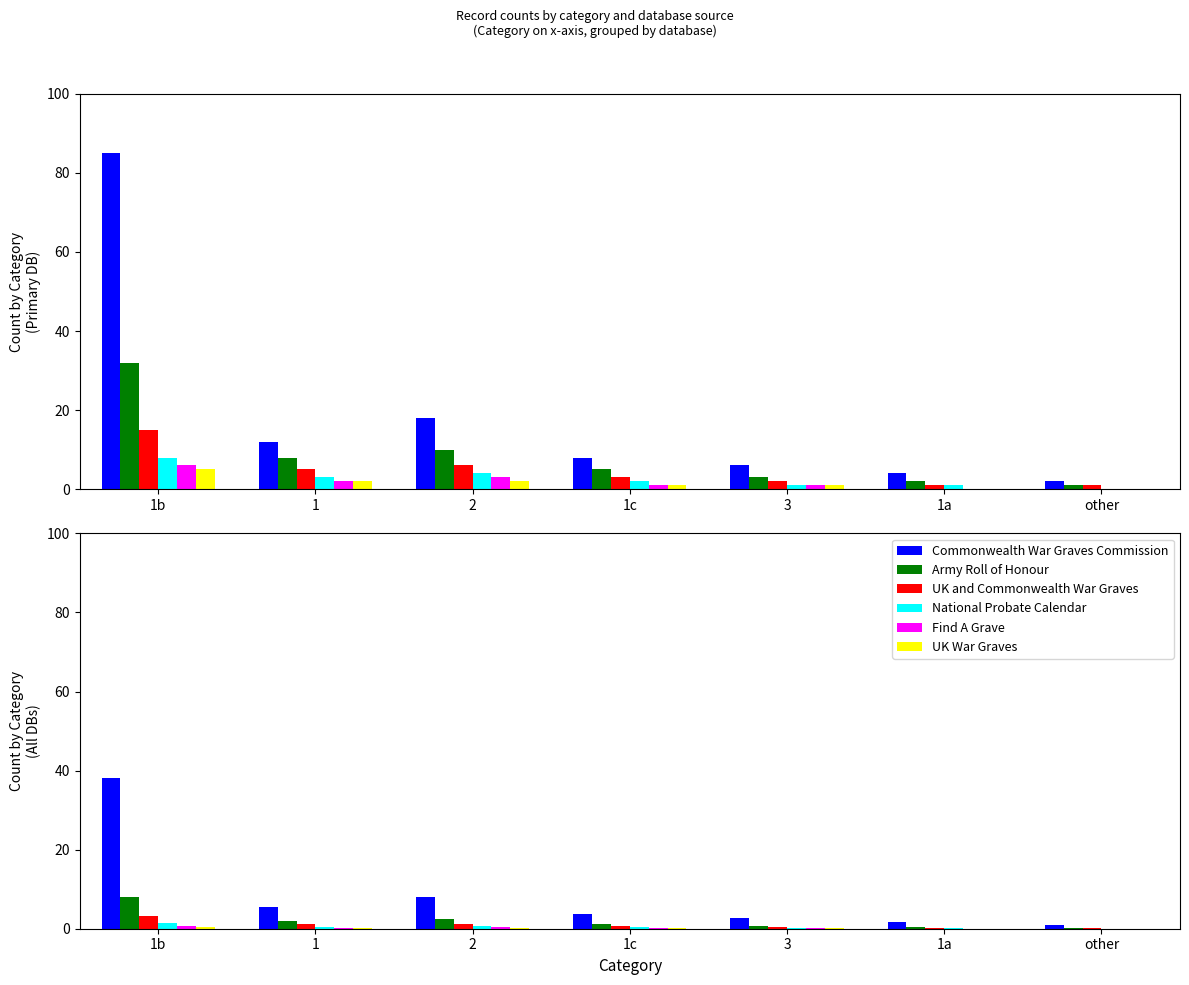

What is the lowest value of the UK and Commonwealth War Graves series?

0.2